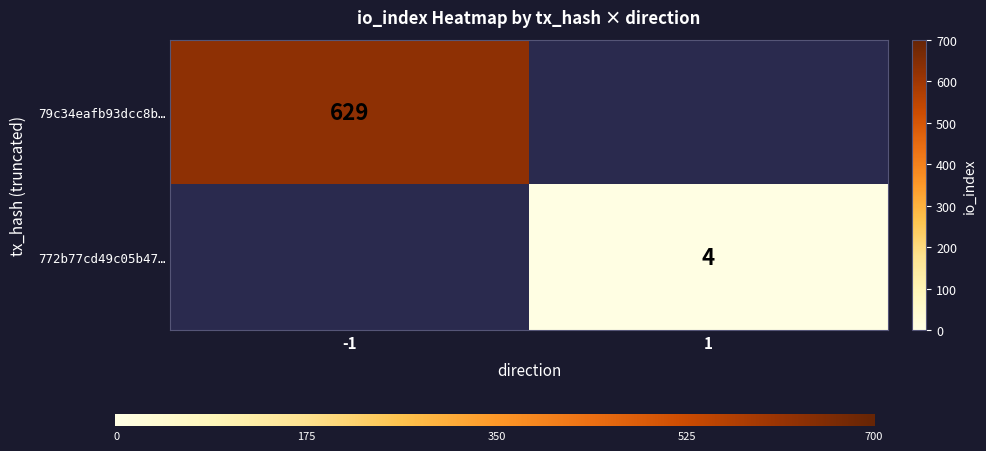

The 79c34eafb93dcc8b… series shows 629 at -1. True or false?

True